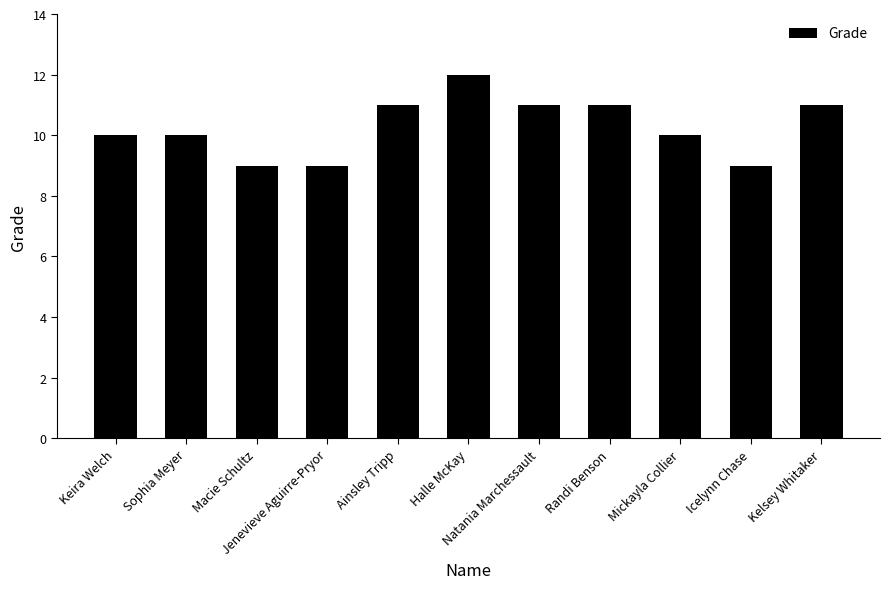

Reading left to right, transcribe all the data shown in this chart.

Keira Welch=10	Sophia Meyer=10	Macie Schultz=9	Jenevieve Aguirre-Pryor=9	Ainsley Tripp=11	Halle McKay=12	Natania Marchessault=11	Randi Benson=11	Mickayla Collier=10	Icelynn Chase=9	Kelsey Whitaker=11